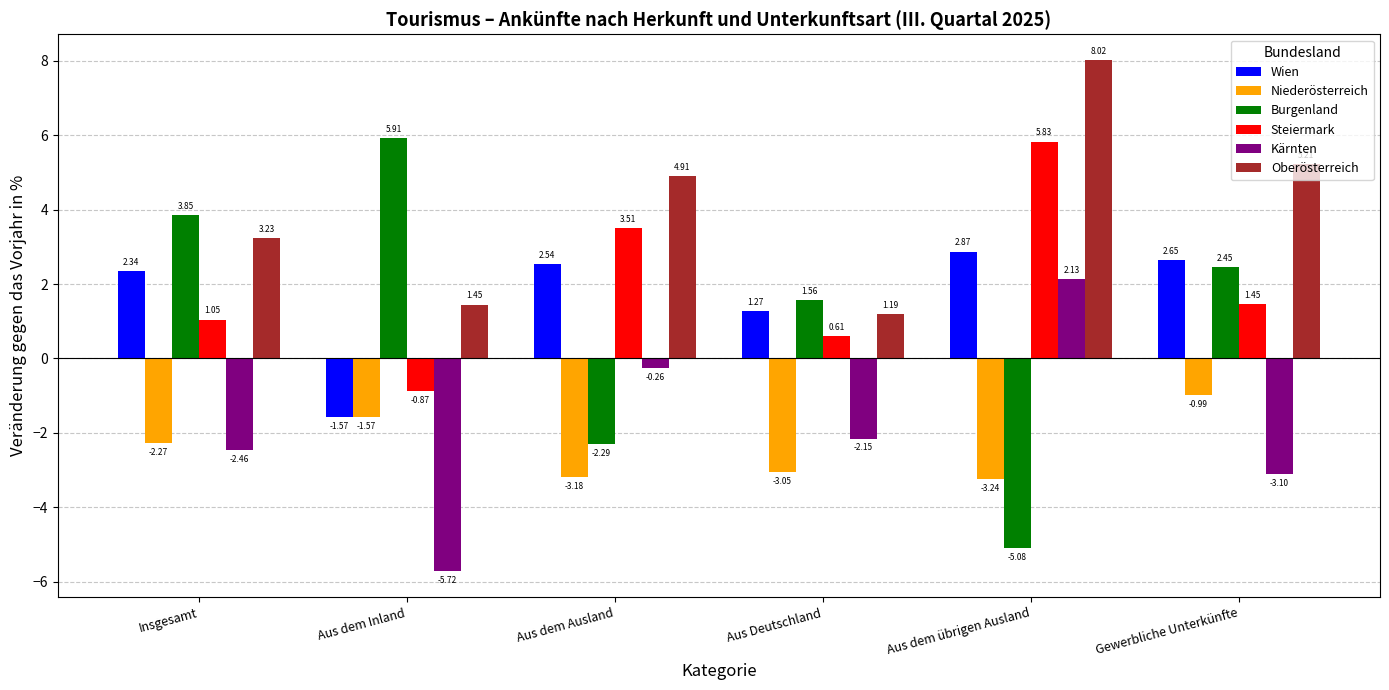

Where is Oberösterreich nearest to the value 4?

Insgesamt